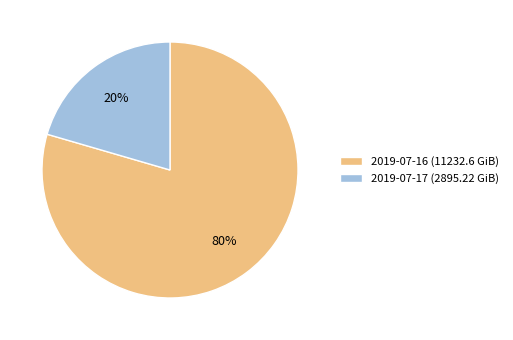

To the nearest percent, what is the combined percentage of 2019-07-17 (2895.22 GiB) and 2019-07-16 (11232.6 GiB)?

100%